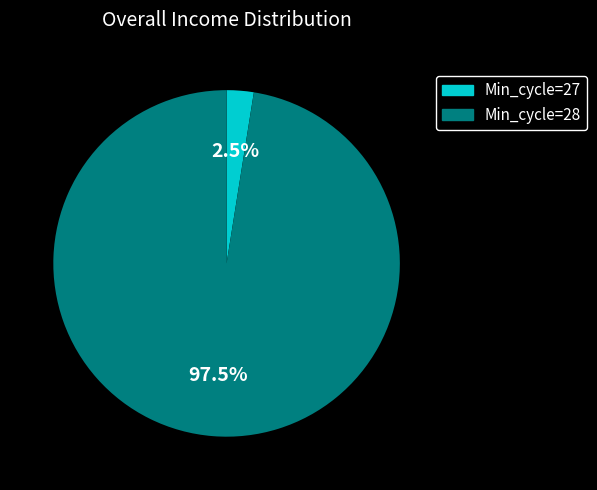

Is there any slice that represents more than half of the pie?

Yes